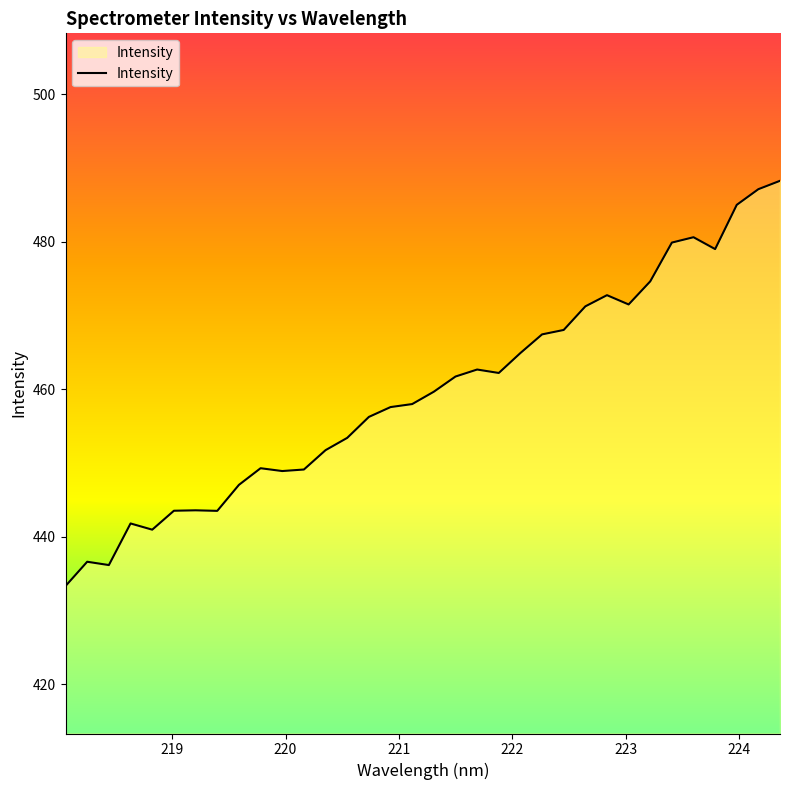

What is the maximum value shown in the chart?

488.3